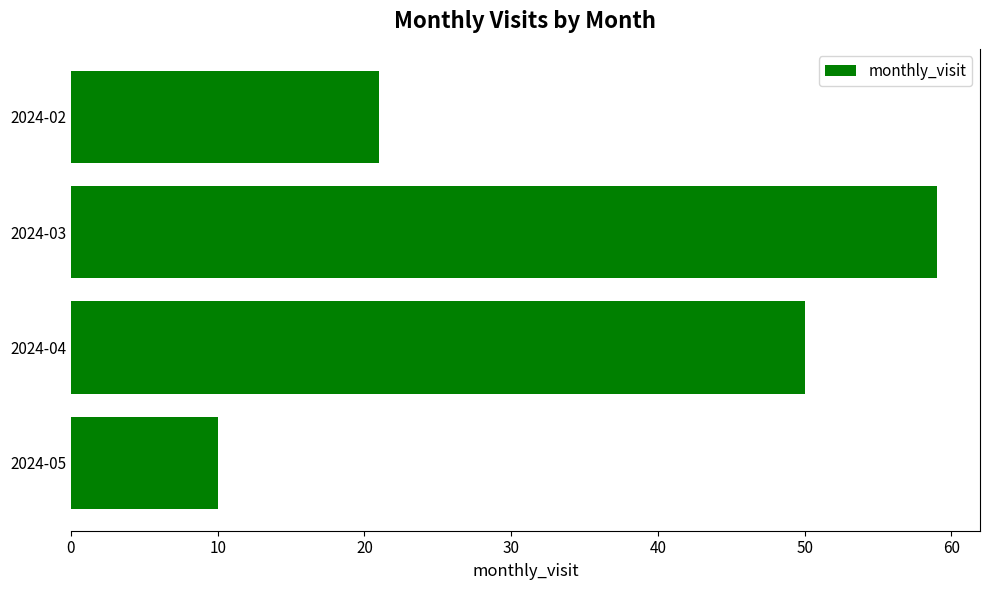

Which label corresponds to the largest value in the chart?

2024-03